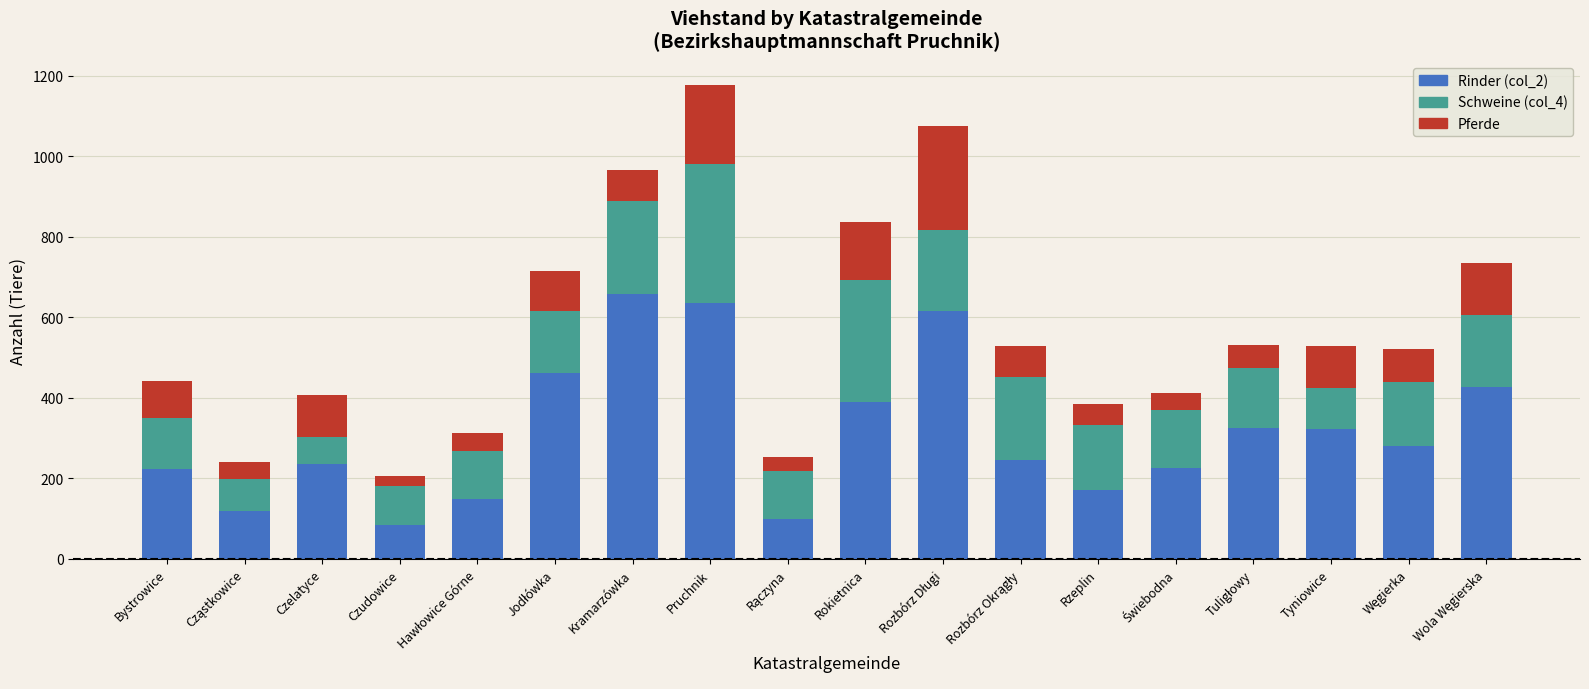

The value of Rinder (col_2) at Rzeplin is 172. True or false?

True